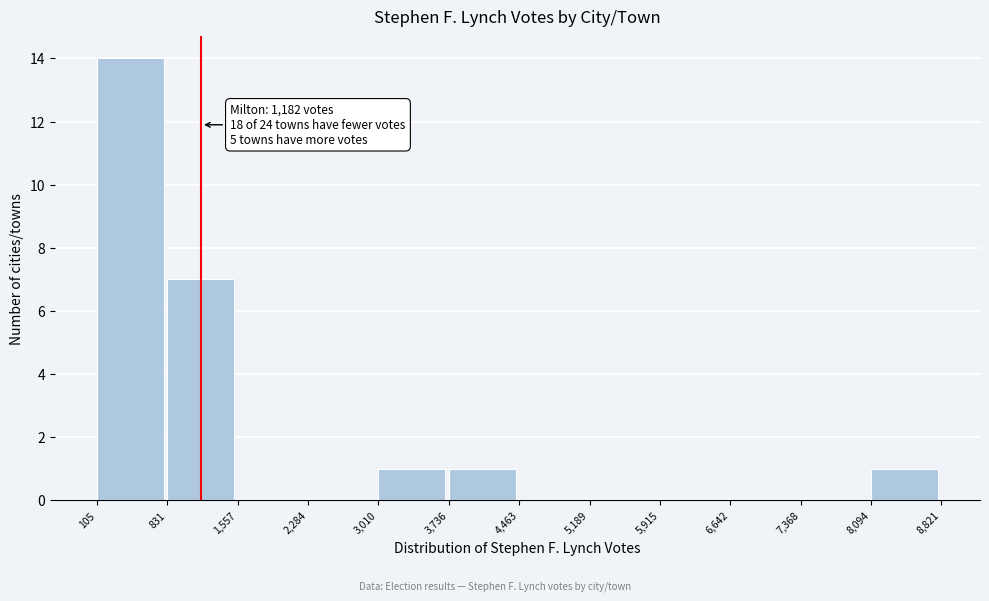

Which range on the x-axis has the tallest bar?

105 to 831